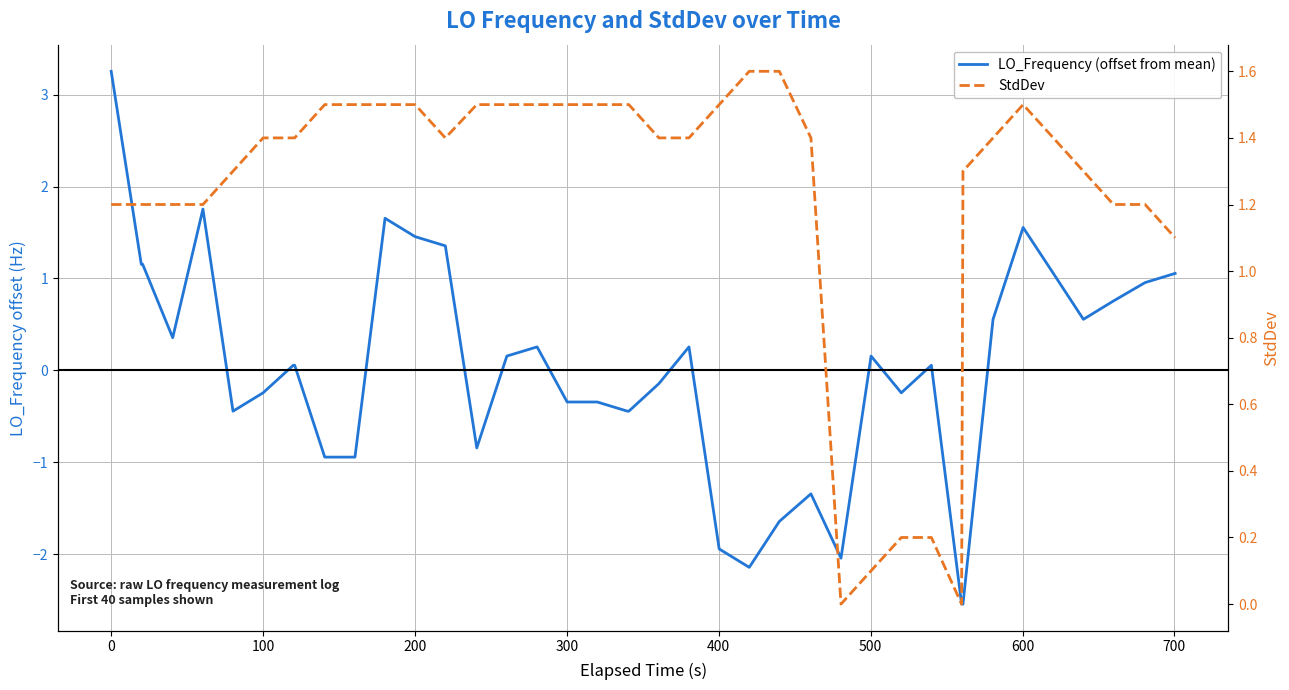

How many interior local valleys does the LO_Frequency (offset from mean) series have?

7